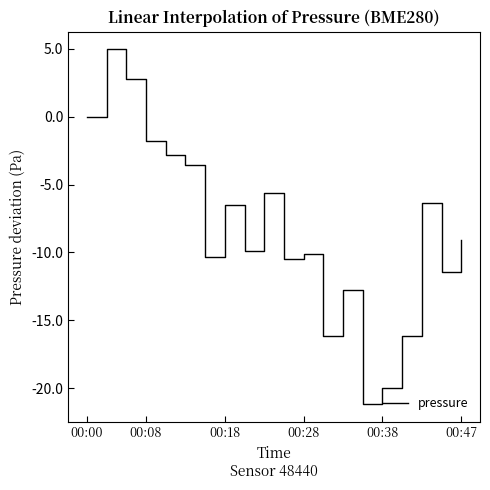

True or false: the data has more than 2 interior local peaks.

True